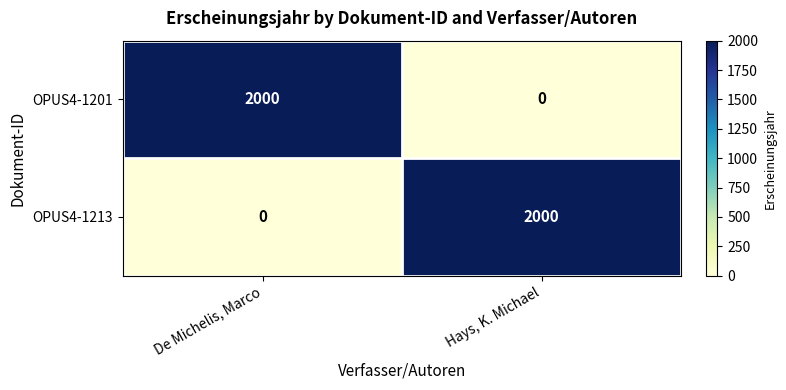

What is the difference between the highest and lowest values at De Michelis, Marco?

2000